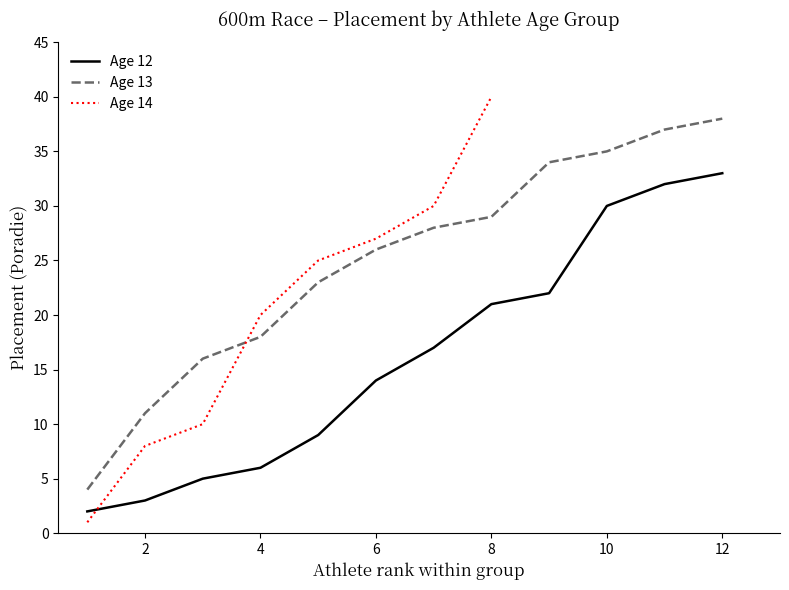

True or false: Age 14 and Age 13 cross at least once.

True